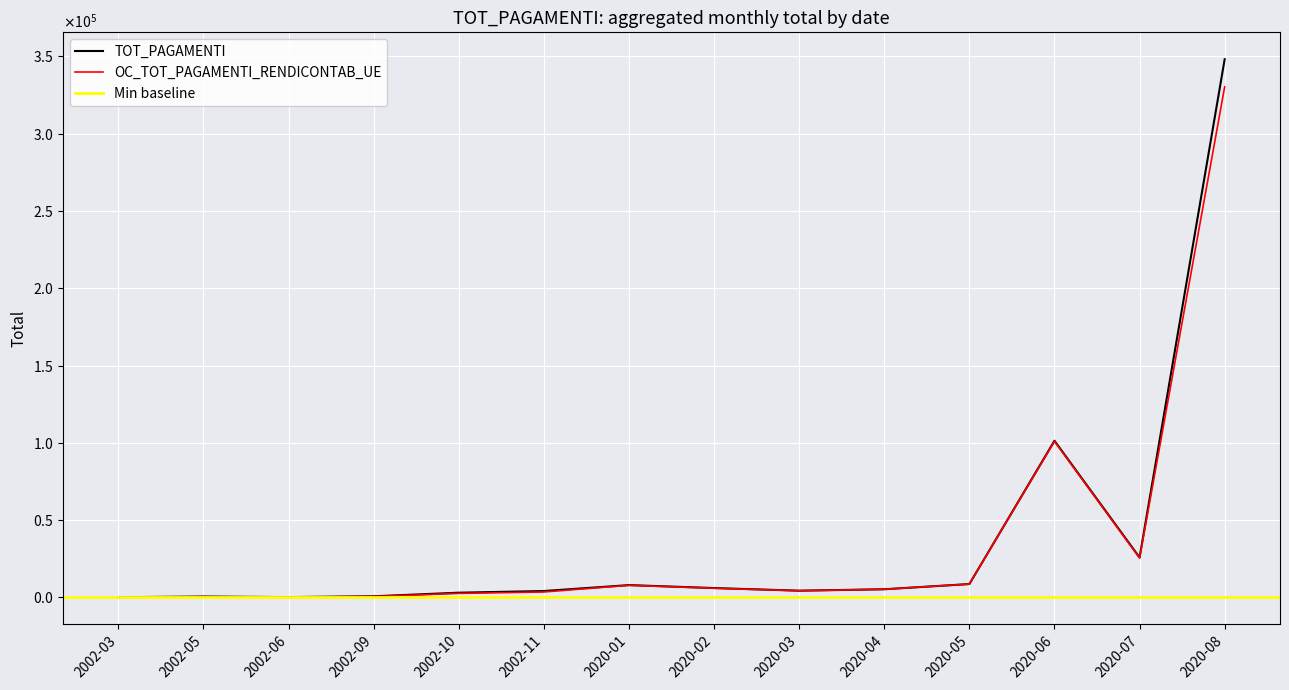

True or false: TOT_PAGAMENTI and OC_TOT_PAGAMENTI_RENDICONTAB_UE cross at least once.

False